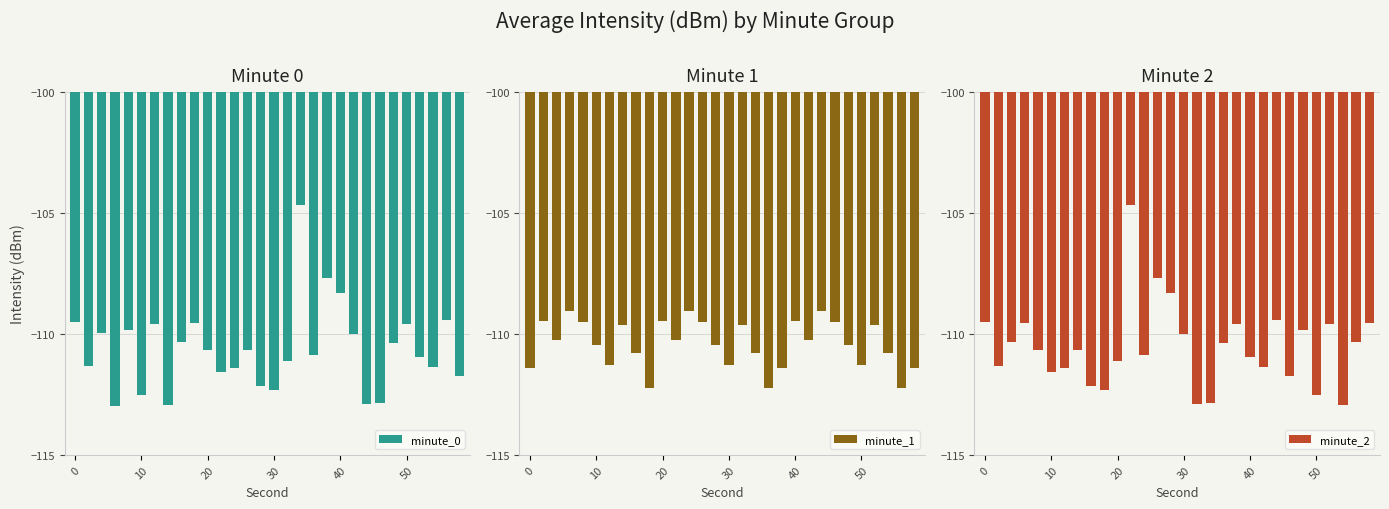

How many data points in minute_2 are above -110?

10